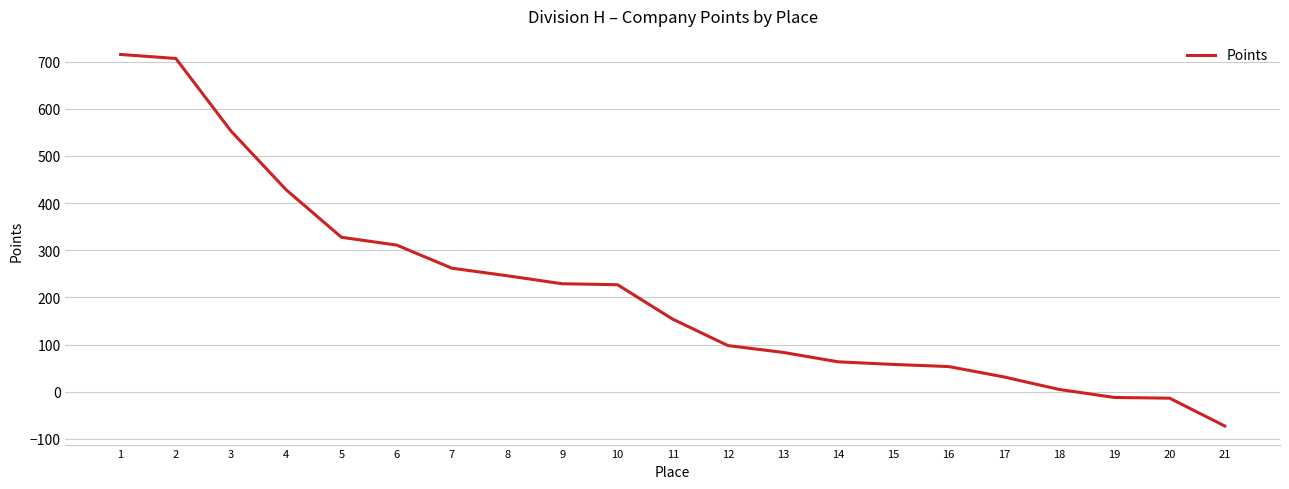

Which has a higher value, 6 or 11?

6